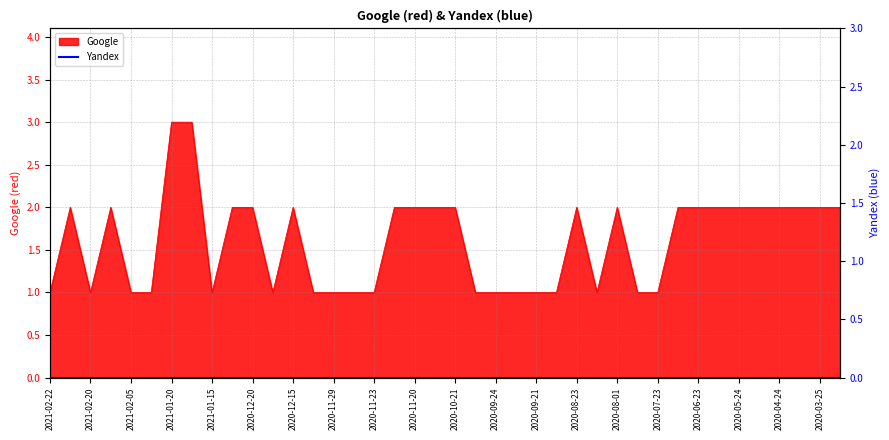

Does the chart have visible grid lines?

Yes